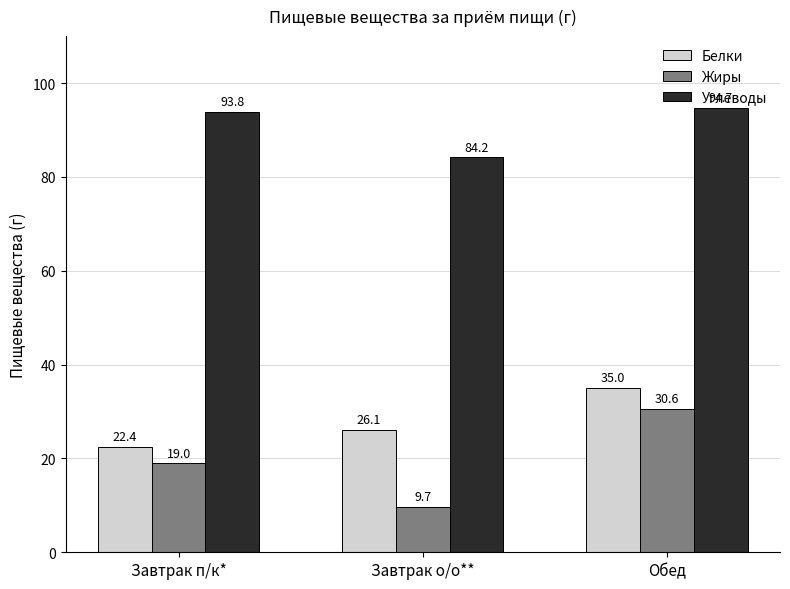

Is the value of Белки at Завтрак п/к* greater than the value of Углеводы at Завтрак п/к*?

No